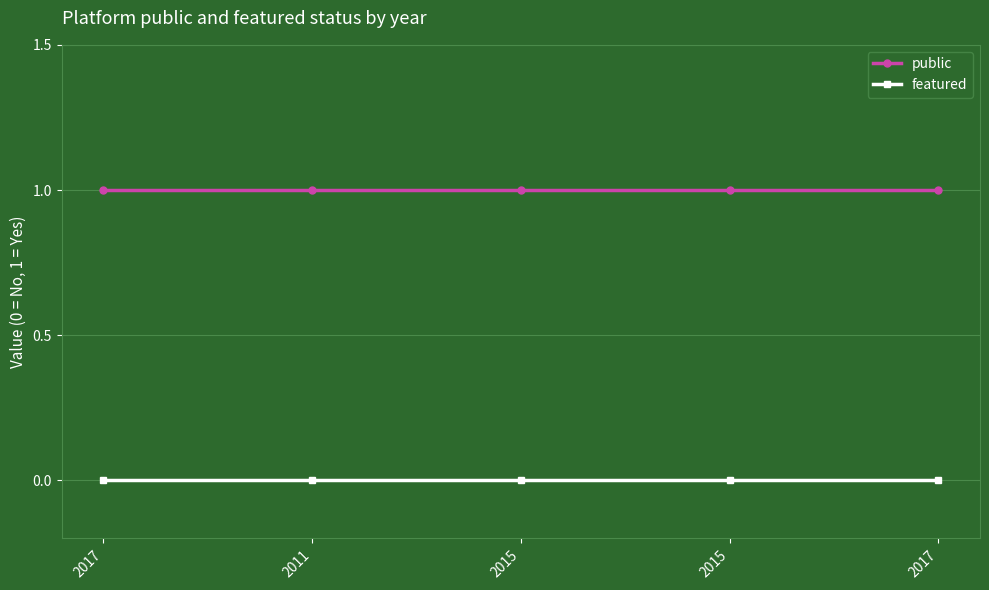

At which label does featured reach its peak?

2017